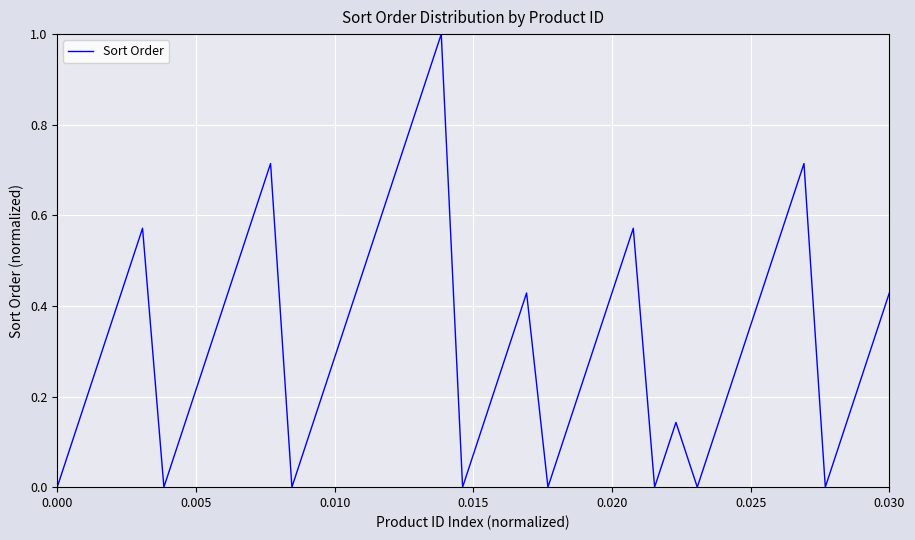

What is the difference between the maximum and minimum values?

1.0